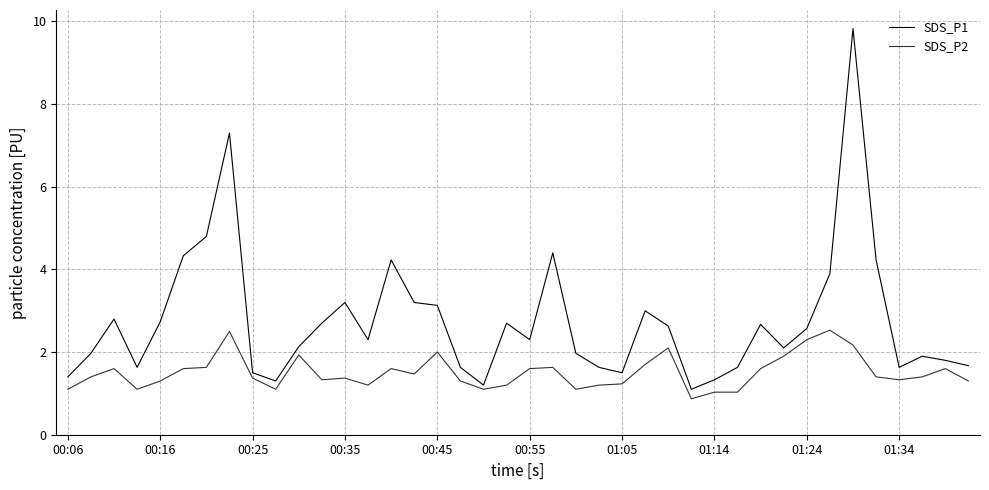

Which series has the largest range (max minus min)?

SDS_P1